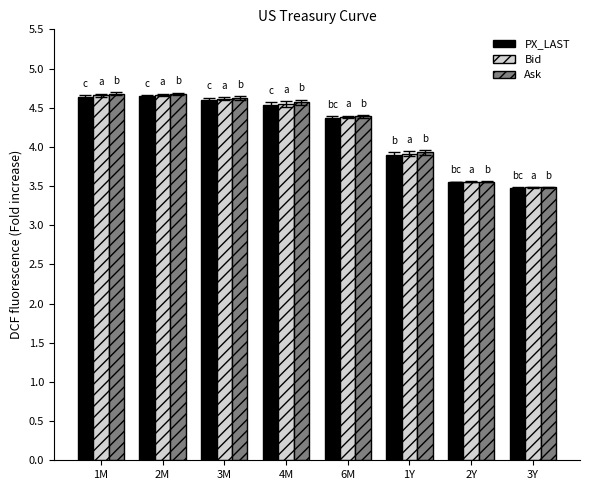

What is the maximum value for PX_LAST?

4.7